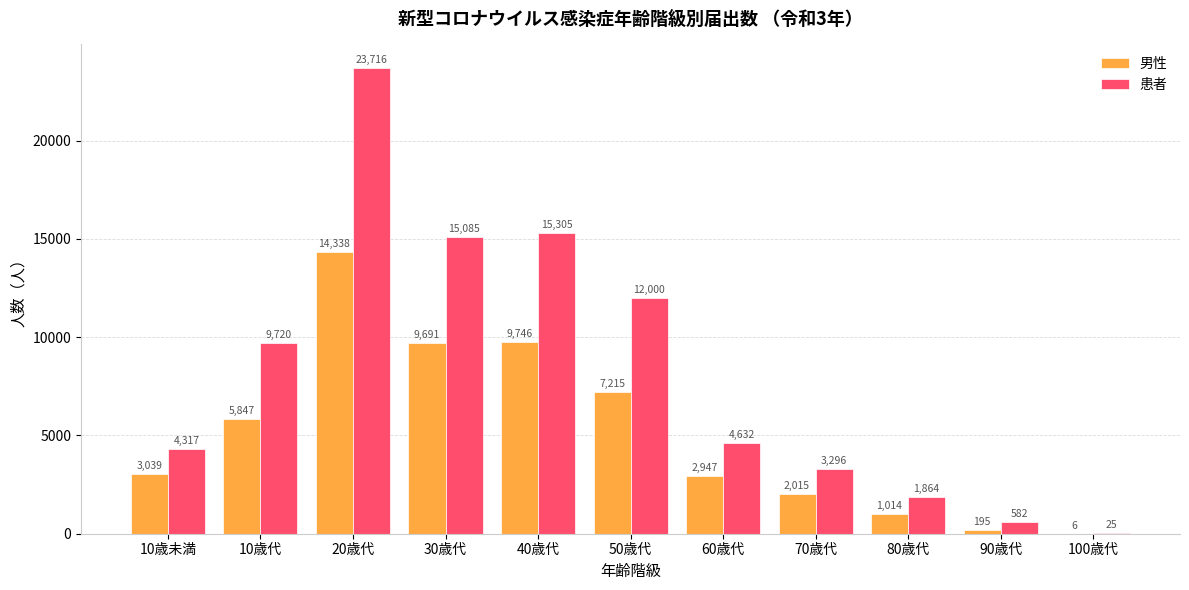

At which label is 男性 closest to 7172?

50歳代